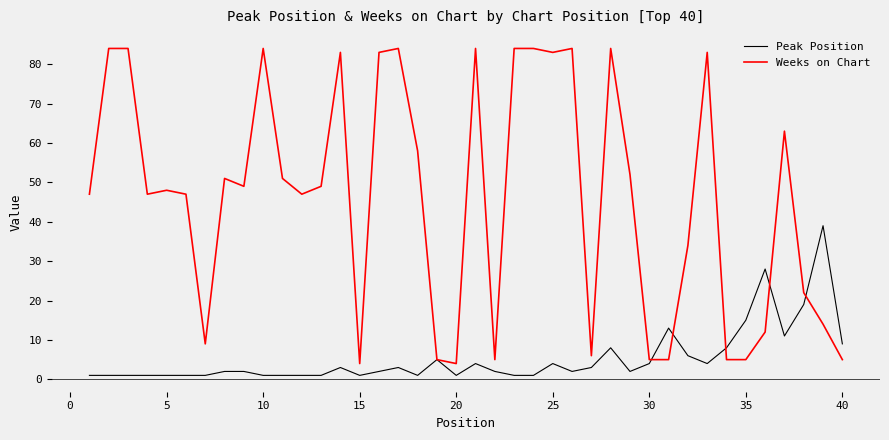

Which series has the largest range (max minus min)?

Weeks on Chart